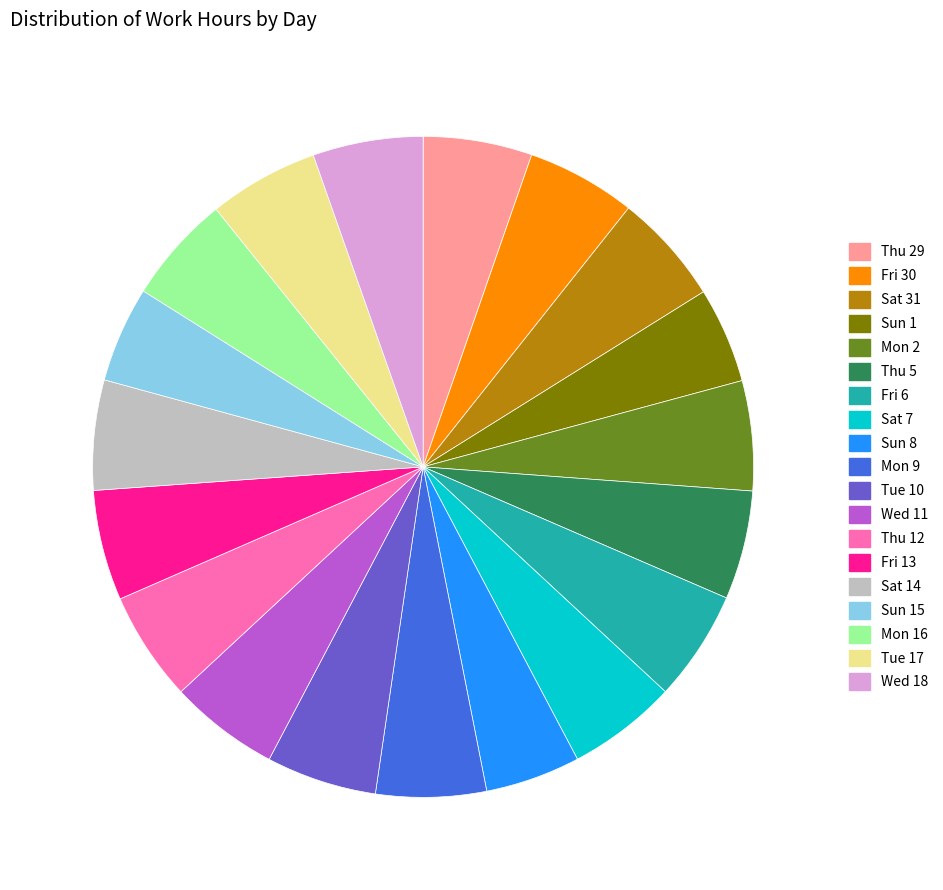

Does Thu 5 account for over 50% of the chart?

No